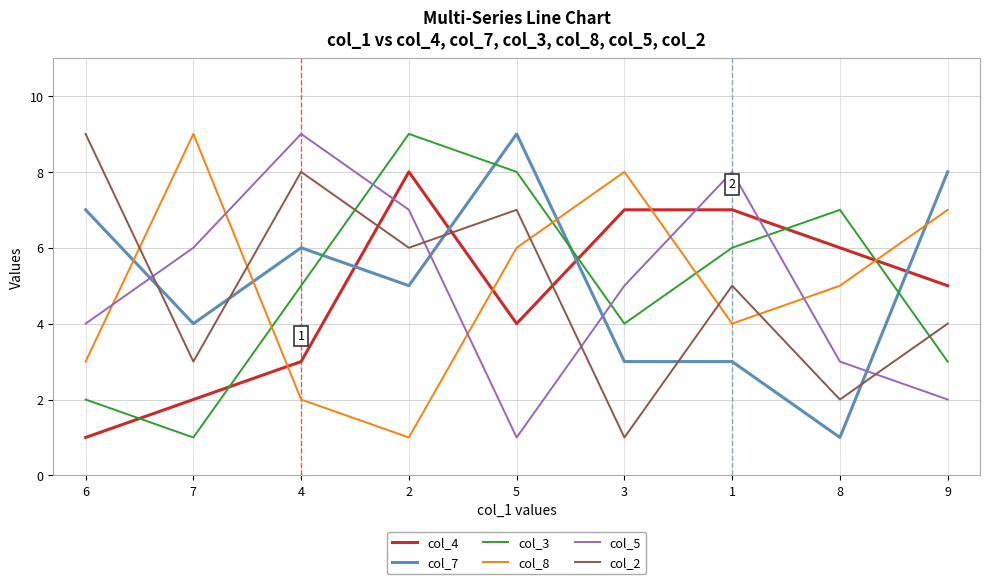

In col_5, how many points are higher than both neighbors (excluding endpoints)?

2